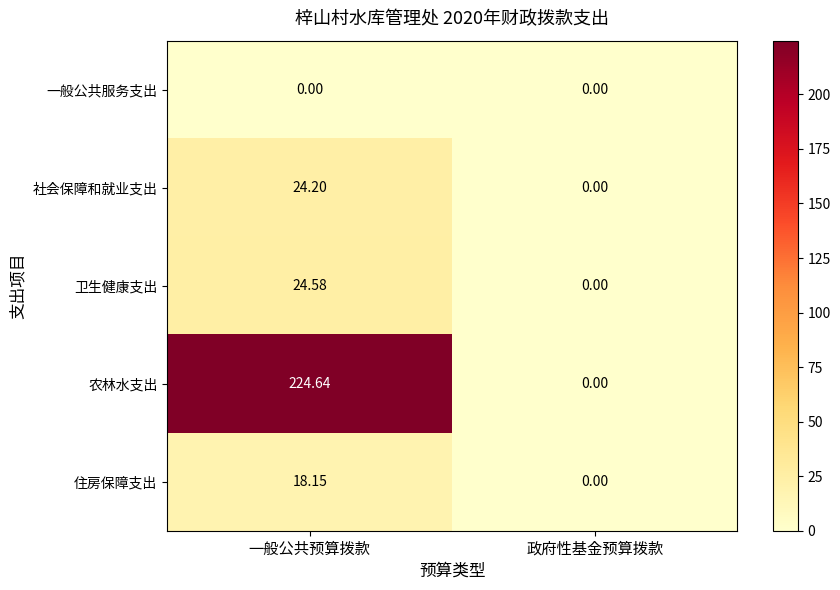

At which category does the chart reach its peak across all series?

一般公共预算拨款